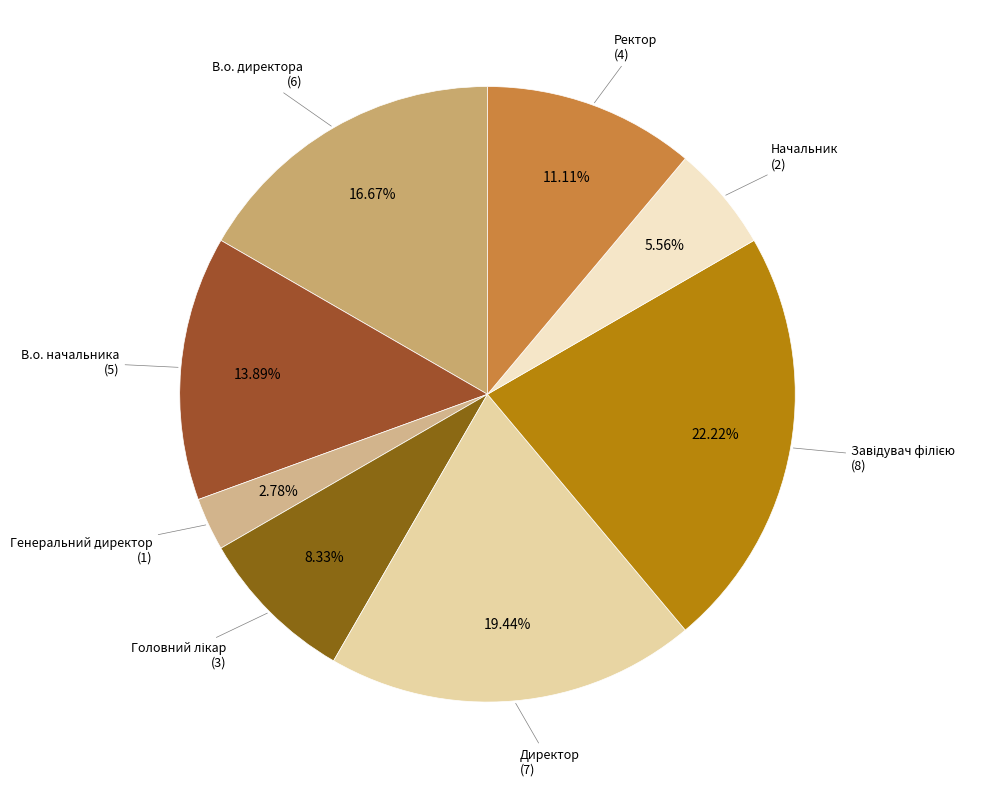

Is there any slice that represents more than half of the pie?

No